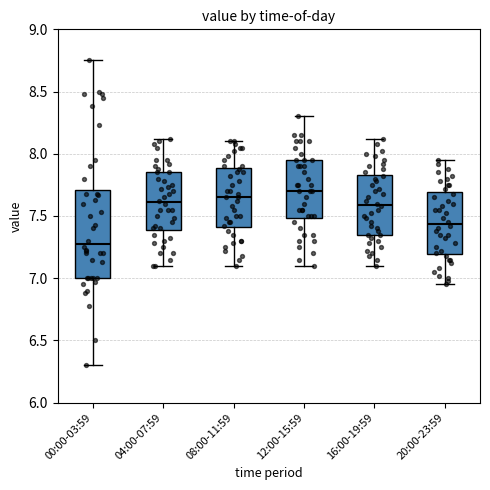

Which box has the lowest median line?

00:00-03:59